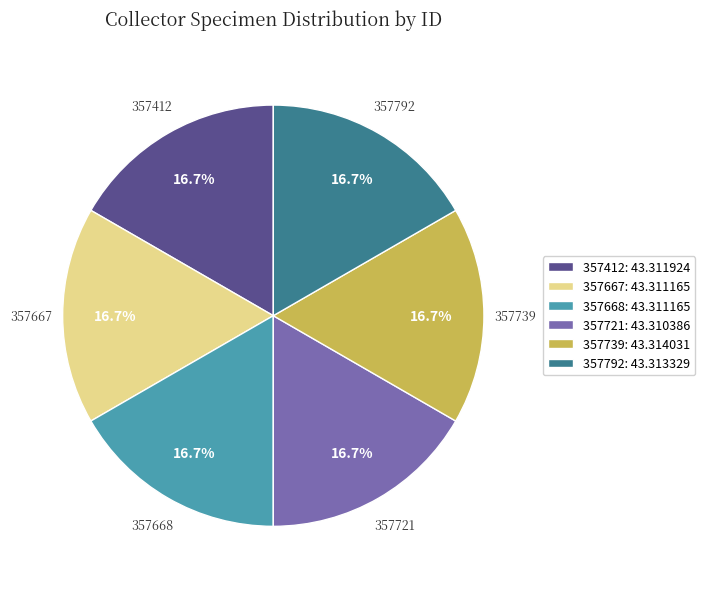

How many segments does this pie chart have?

6